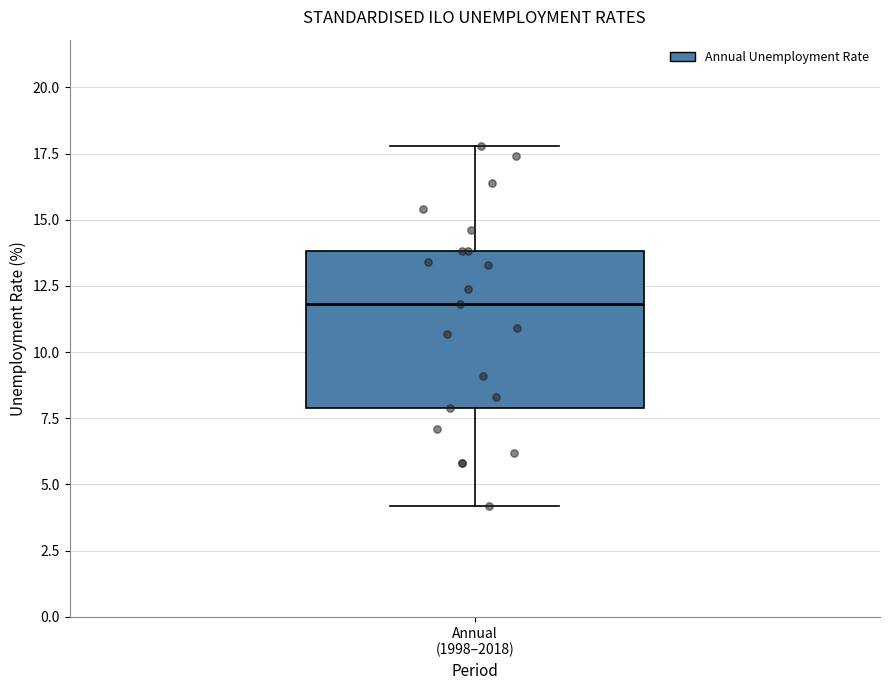

Where is the lower edge of the box for Annual (1998–2018) on the y-axis? The values are not printed on the chart, so give them approximately, as read against the axis.

8